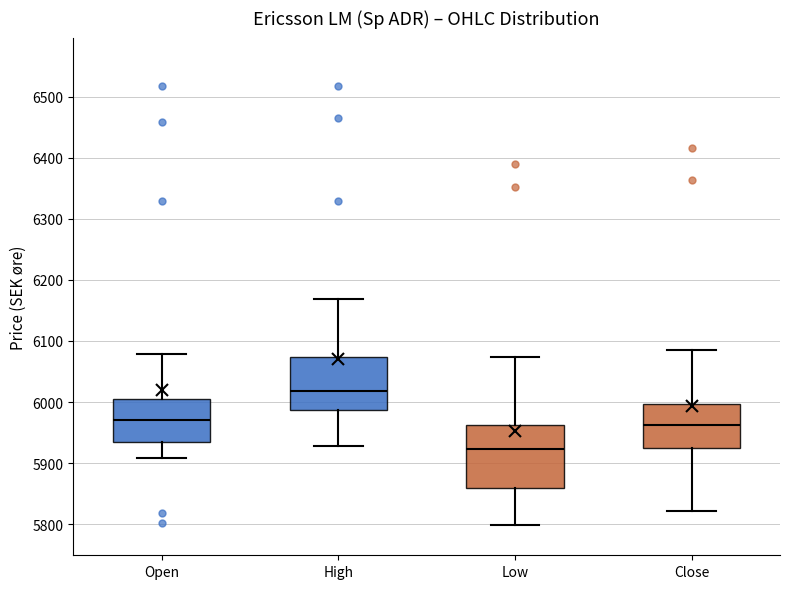

Where does the upper whisker of the box for Close end on the y-axis? The values are not printed on the chart, so give them approximately, as read against the axis.

6090